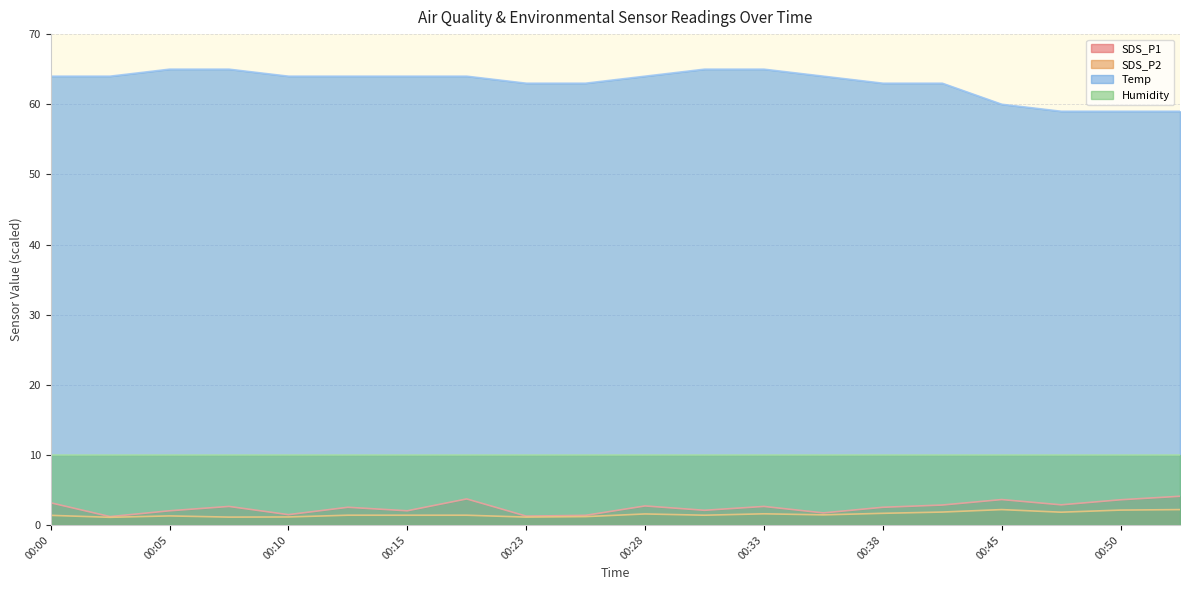

Which series has the largest total across all categories?

Temp